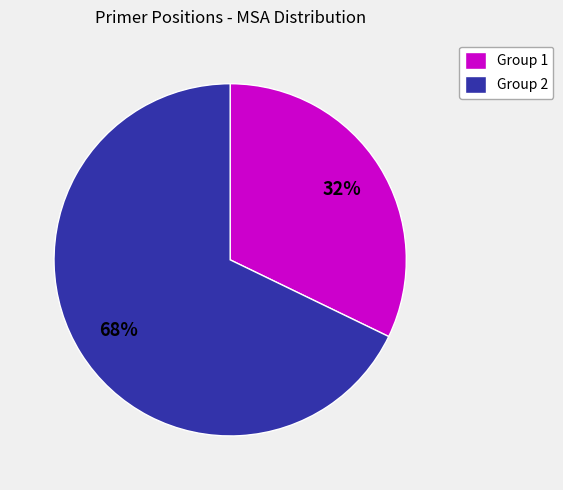

Is there any slice that represents more than half of the pie?

Yes